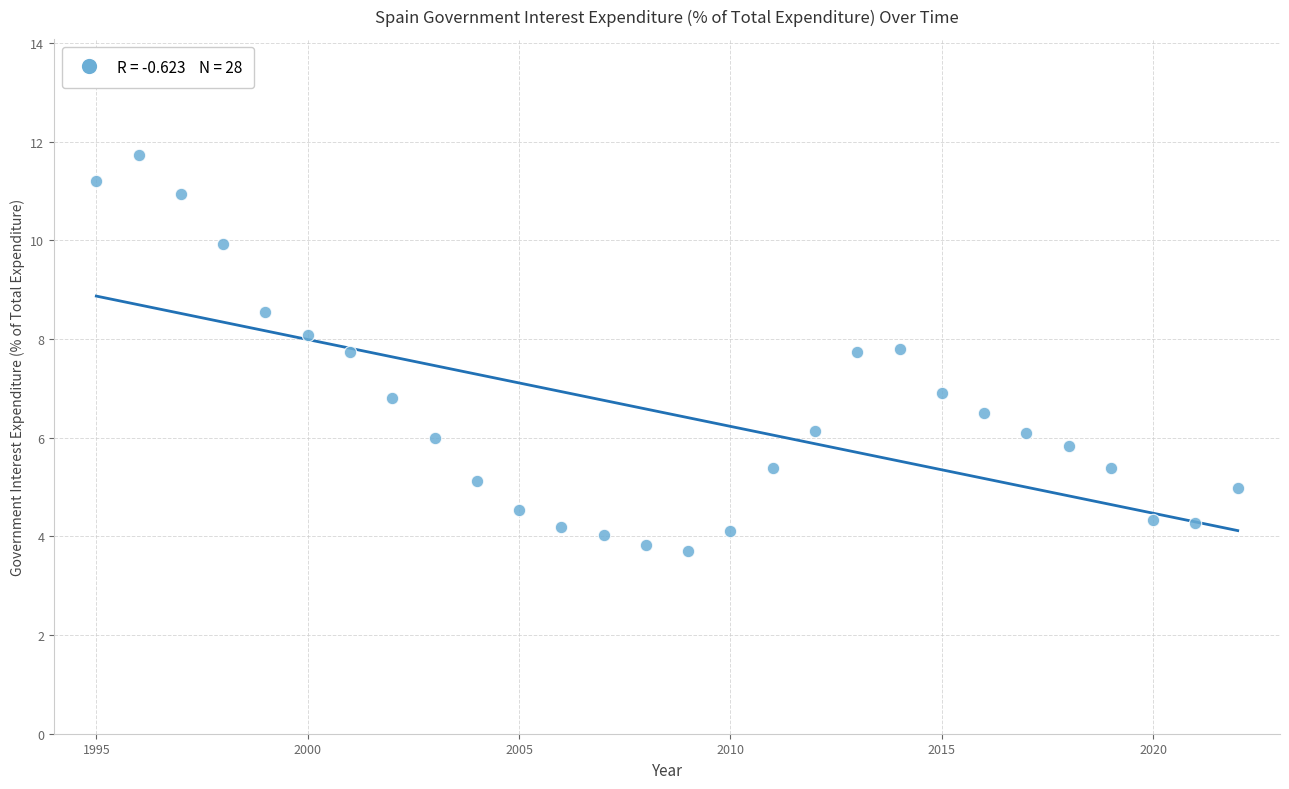

What is the range of X values (max minus min)?

27.0